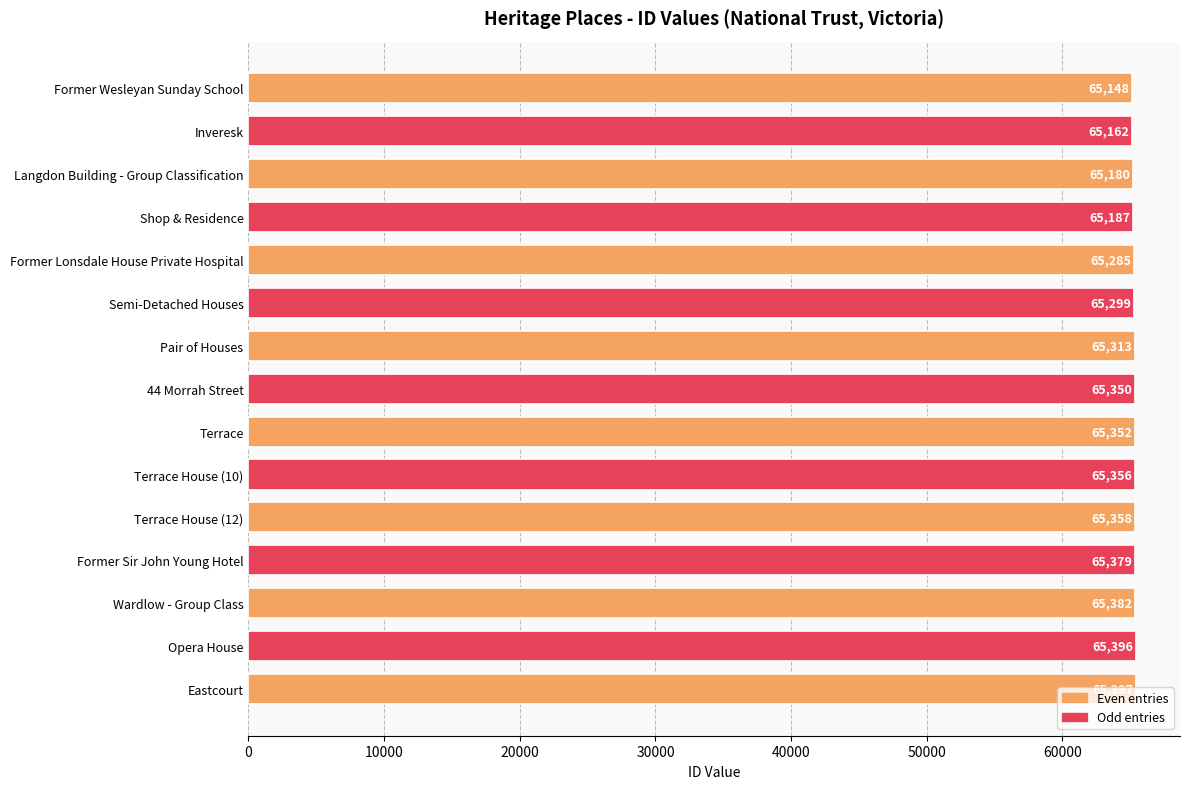

Rank the categories by value from lowest to highest.

Former Wesleyan Sunday School, Inveresk, Langdon Building - Group Classification, Shop & Residence, Former Lonsdale House Private Hospital, Semi-Detached Houses, Pair of Houses, 44 Morrah Street, Terrace, Terrace House (10), Terrace House (12), Former Sir John Young Hotel, Wardlow - Group Class, Opera House, Eastcourt